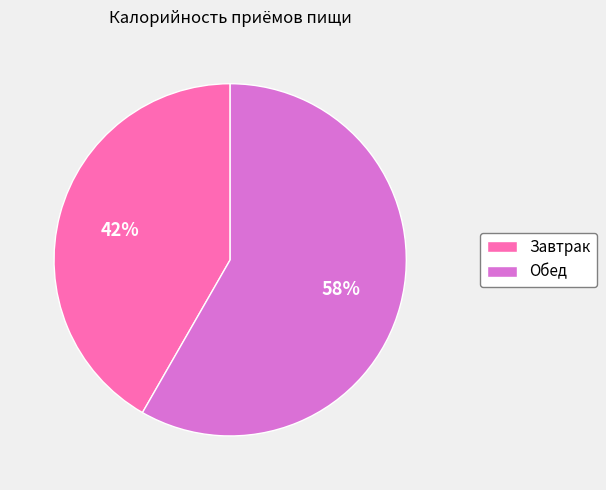

Is it true that Обед is 67% of the pie?

False